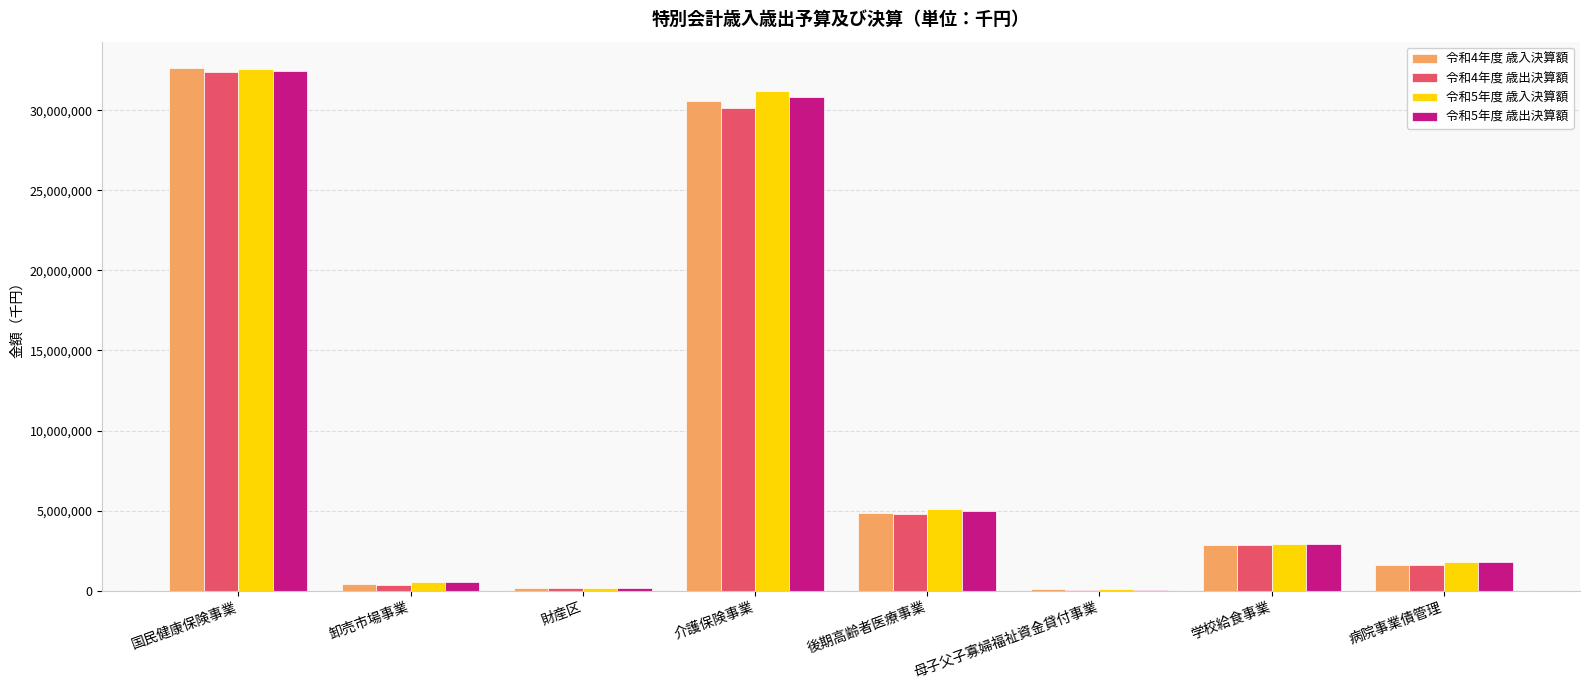

How many data points does each series have?

8